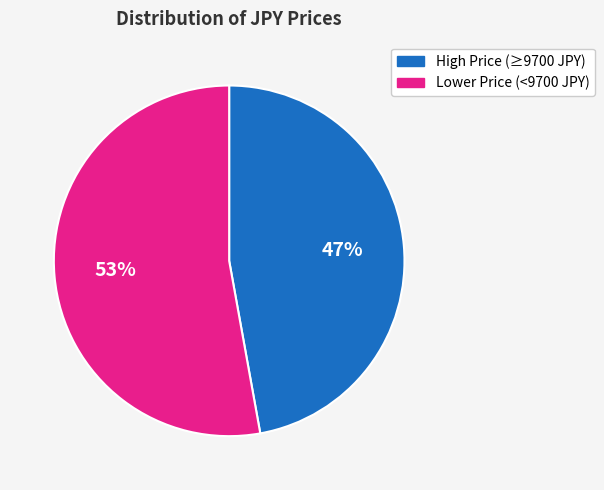

How many segments does this pie chart have?

2